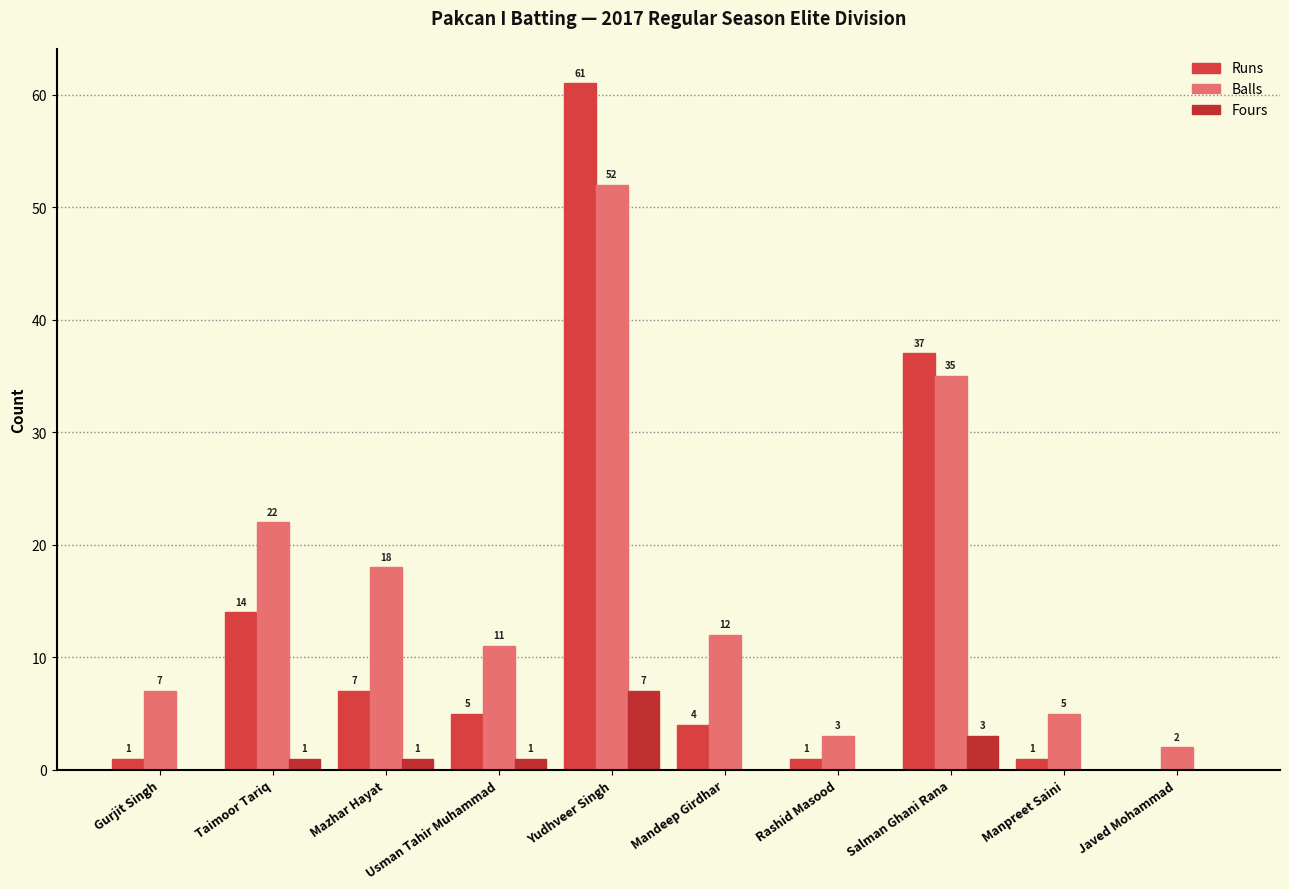

Does the chart contain stacked bars?

No